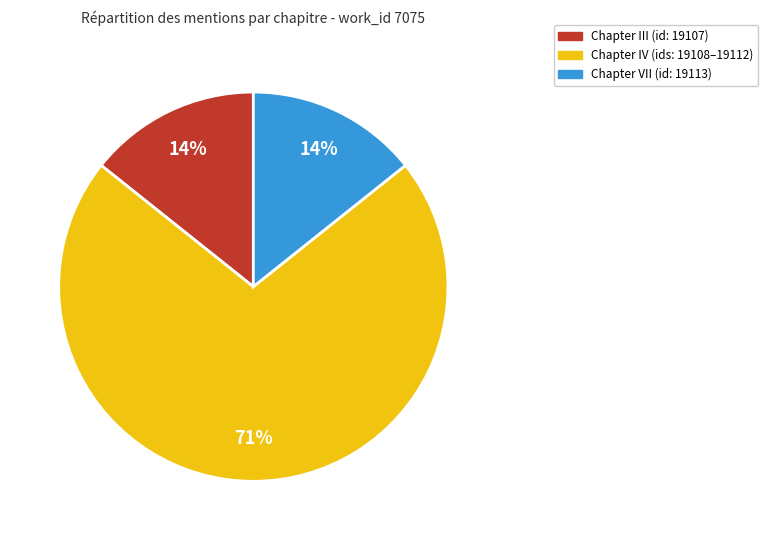

Which category has the biggest portion of the pie?

Chapter IV (ids: 19108–19112)